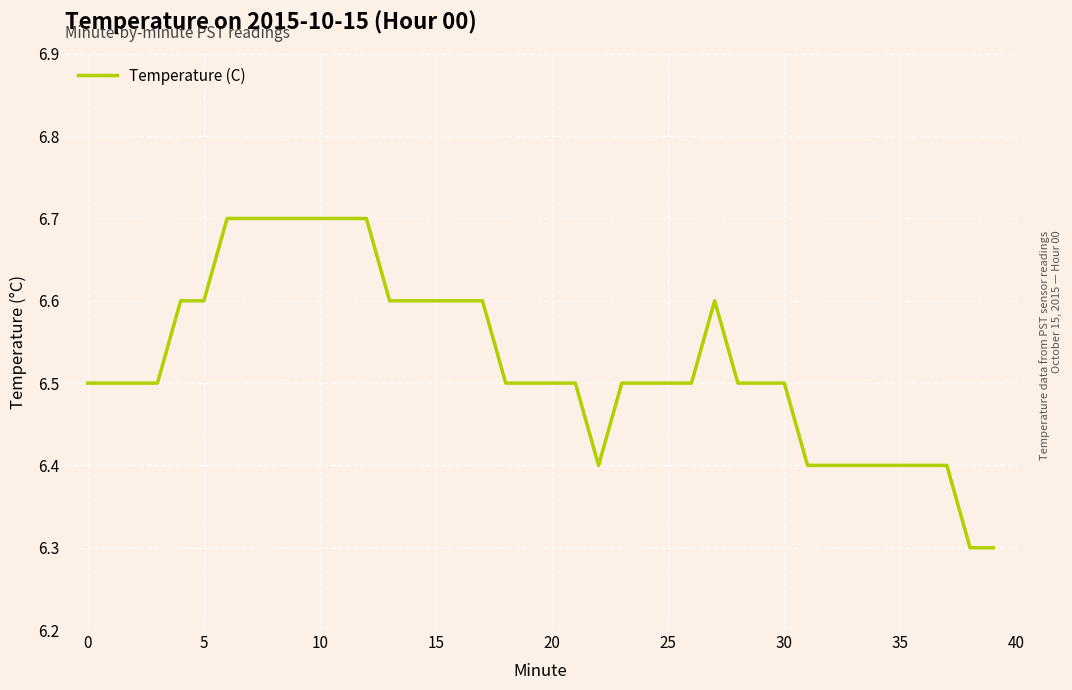

What is the smallest value displayed?

6.3